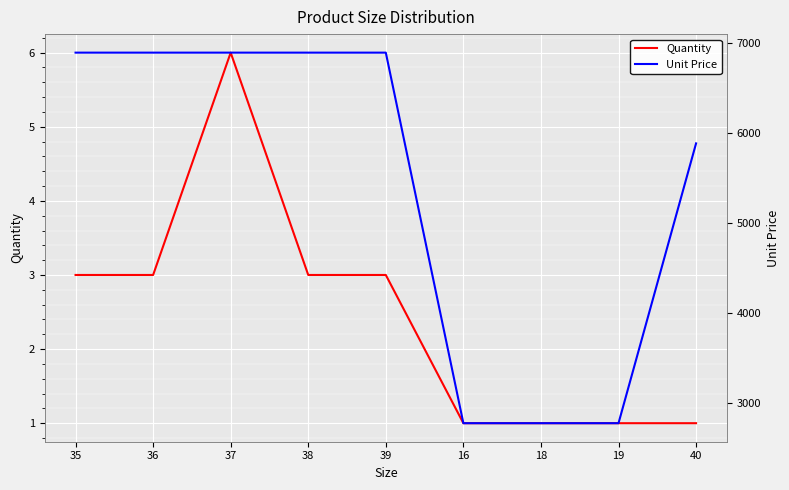

Rank the categories by Unit Price value from highest to lowest.

35, 36, 37, 38, 39, 40, 16, 18, 19